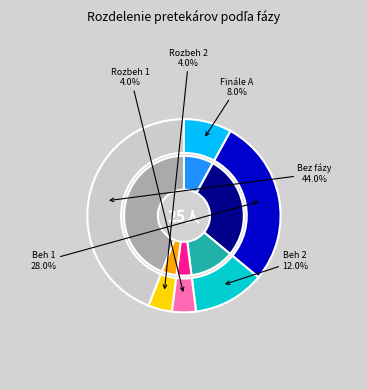

To the nearest percent, what percentage of the pie is Beh 1?

28%